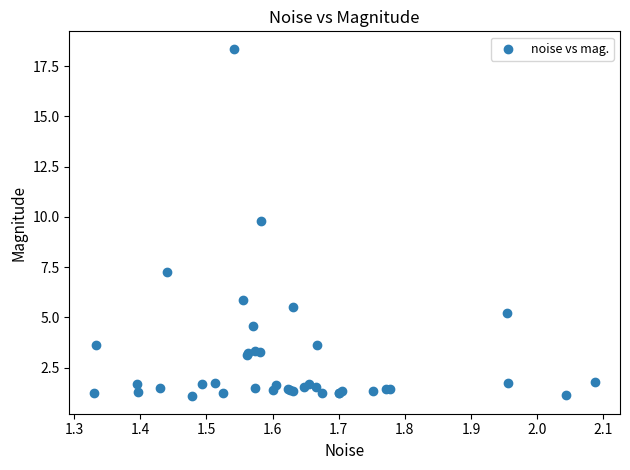

What Y value in the scatter plot is closest to 9?

9.8